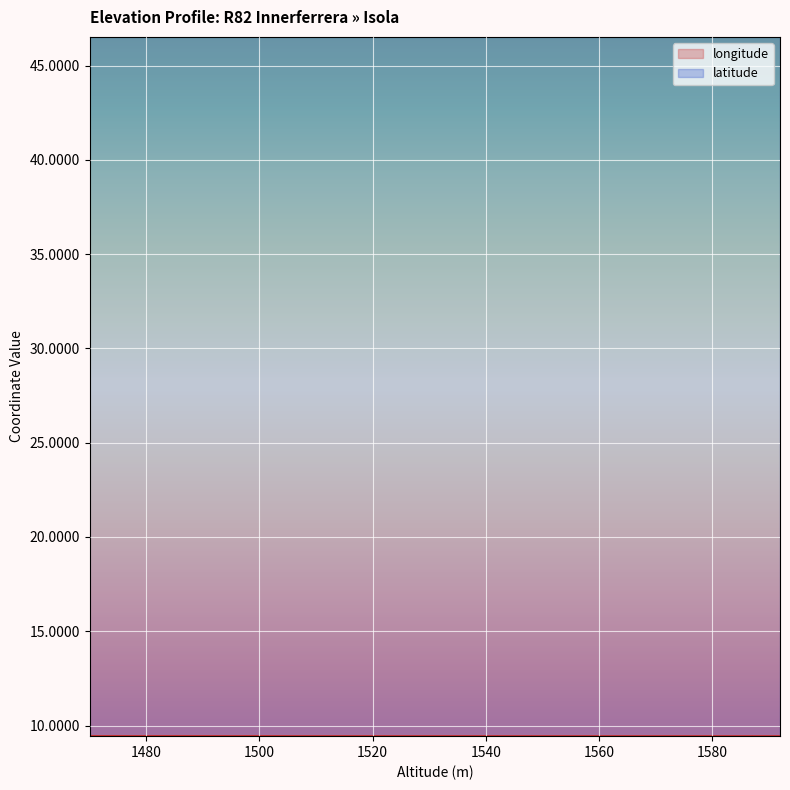

True or false: longitude and latitude intersect in this chart.

False